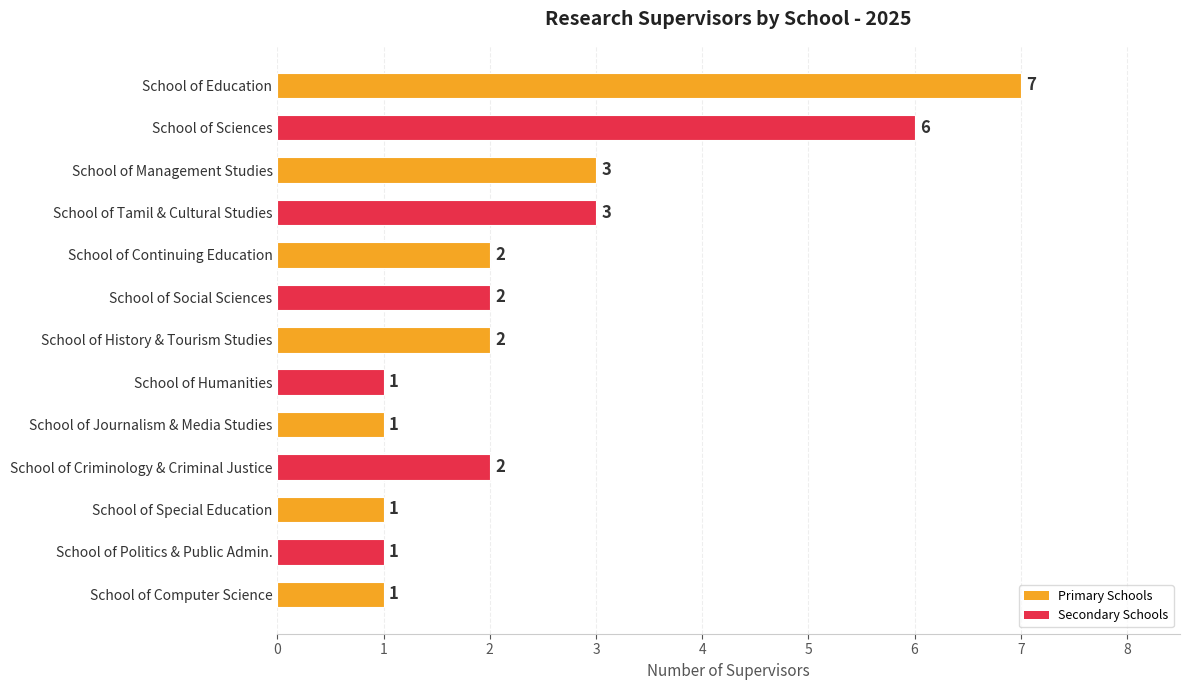

What is the difference between the maximum and second lowest values?

6